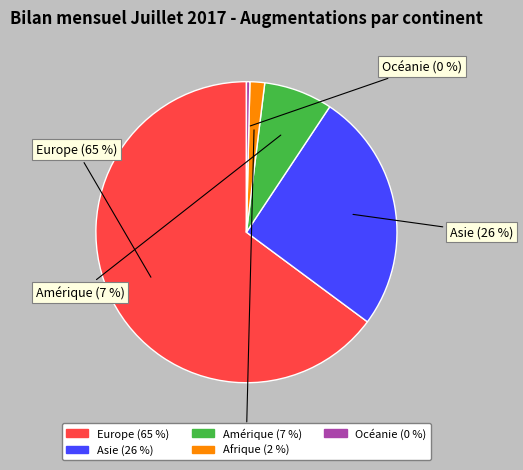

How many slices are in this pie chart?

5